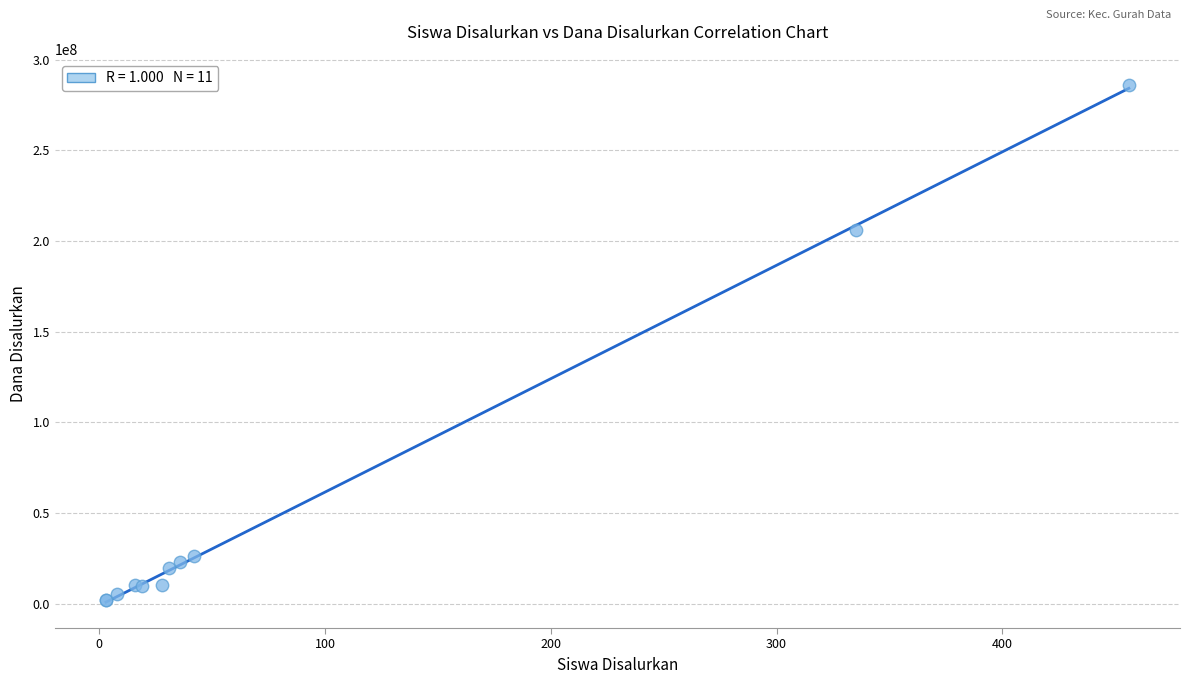

What Y value in the scatter plot is closest to 144000000?

205875000